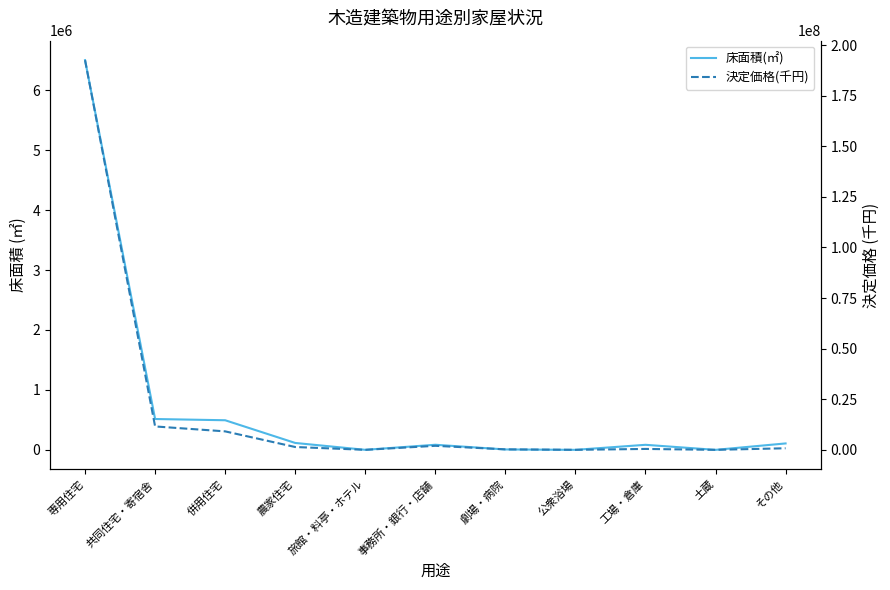

What is the maximum value shown in the chart?

192535148